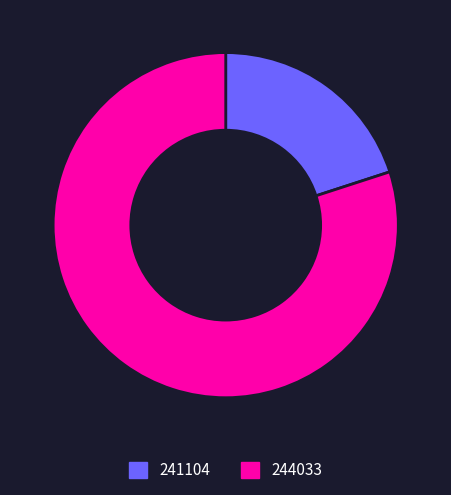

Between 244033 and 241104, which is larger?

244033